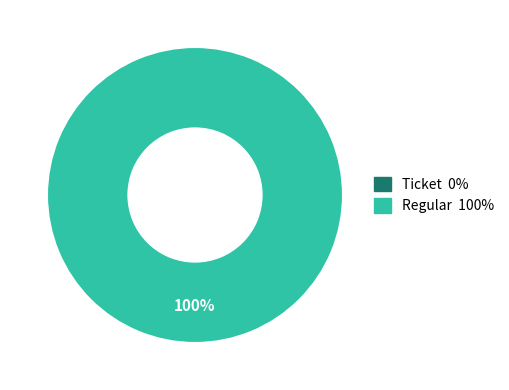

What is the largest slice in the pie chart?

Regular